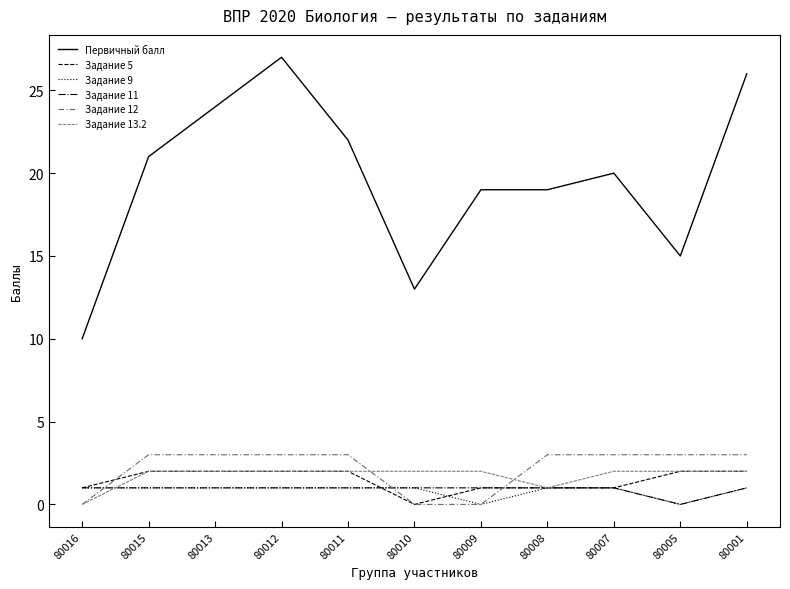

What are all the series names shown in the legend?

Первичный балл, Задание 5, Задание 9, Задание 11, Задание 12, Задание 13.2